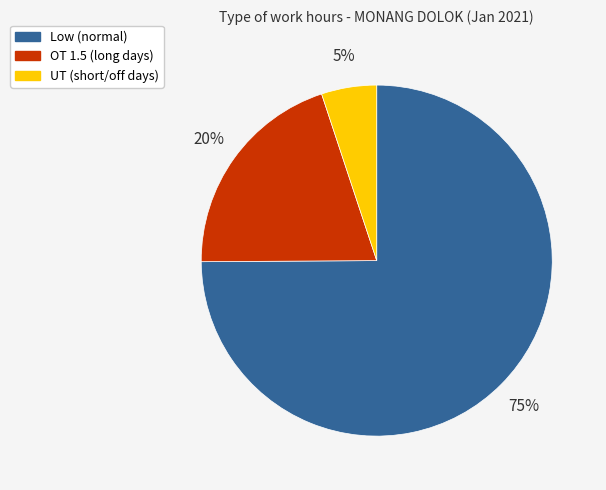

Combined, do Low (normal) and OT 1.5 (long days) account for over 50%?

Yes